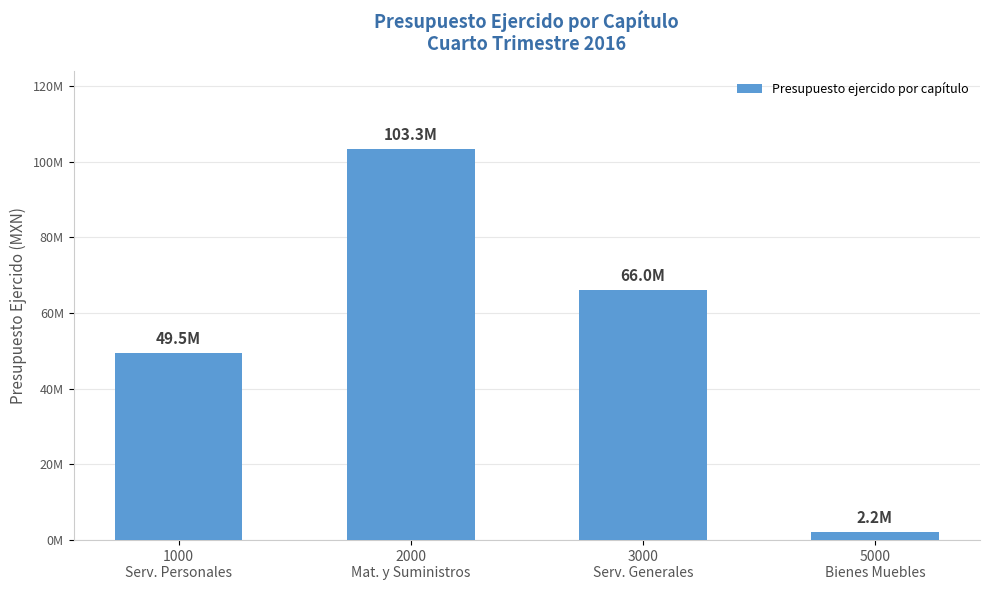

What is the label of the 3rd bar from the right?

2000
Mat. y Suministros